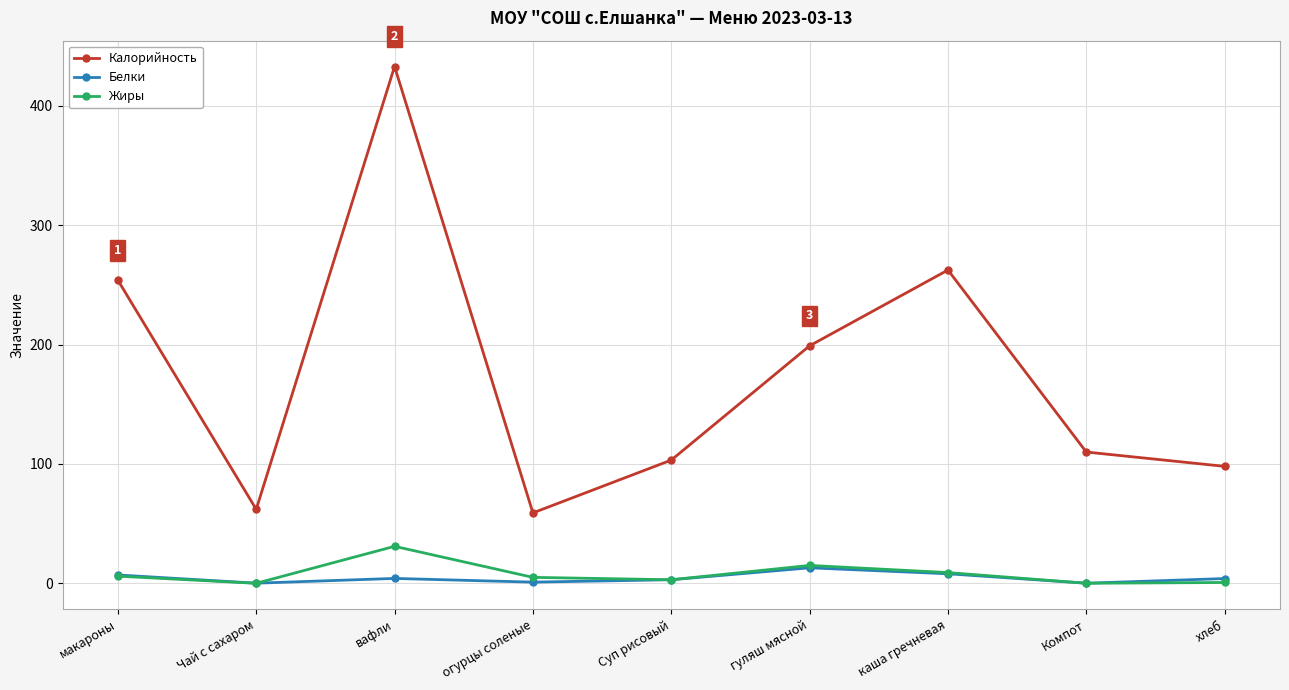

How many lines are shown in the chart?

3